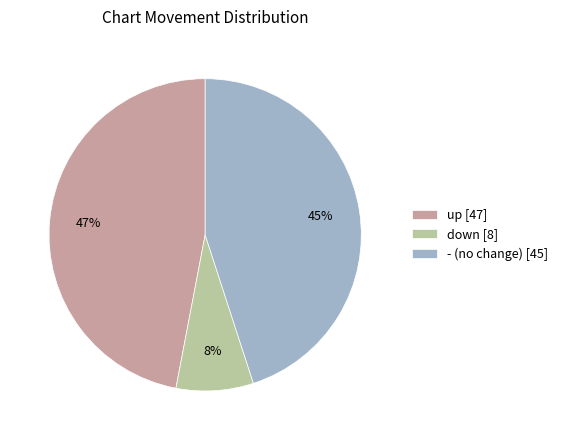

How many segments does this pie chart have?

3